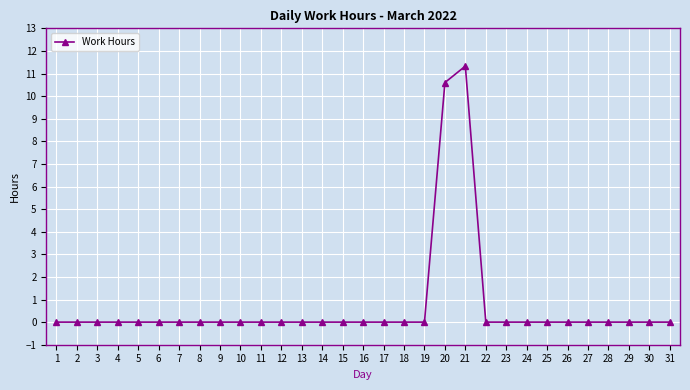

What is the difference between the second highest and second lowest values?

10.6